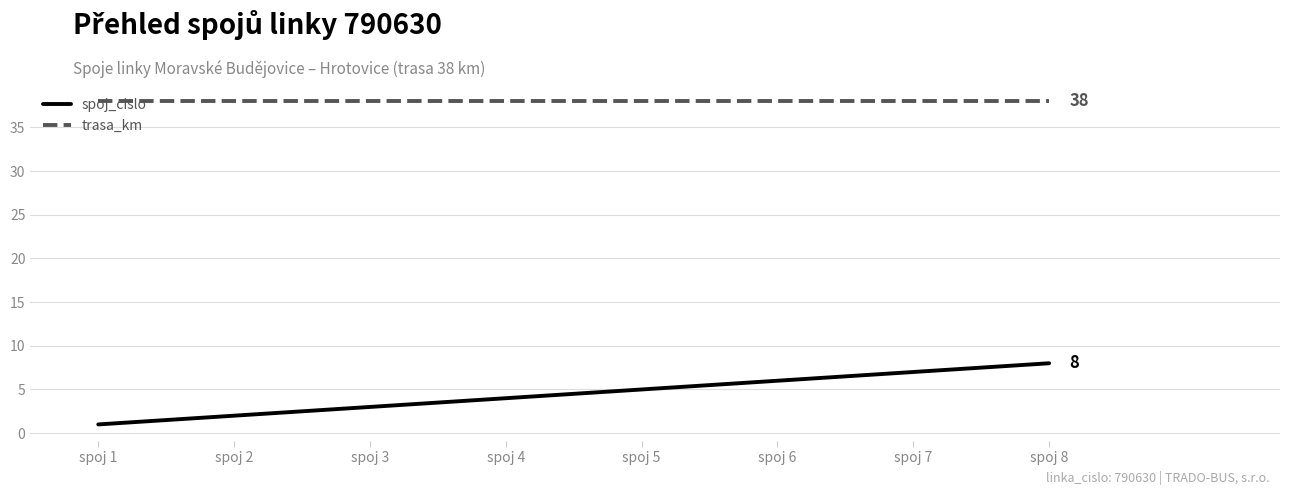

List the labels in order of spoj_cislo value, smallest first.

spoj 1, spoj 2, spoj 3, spoj 4, spoj 5, spoj 6, spoj 7, spoj 8